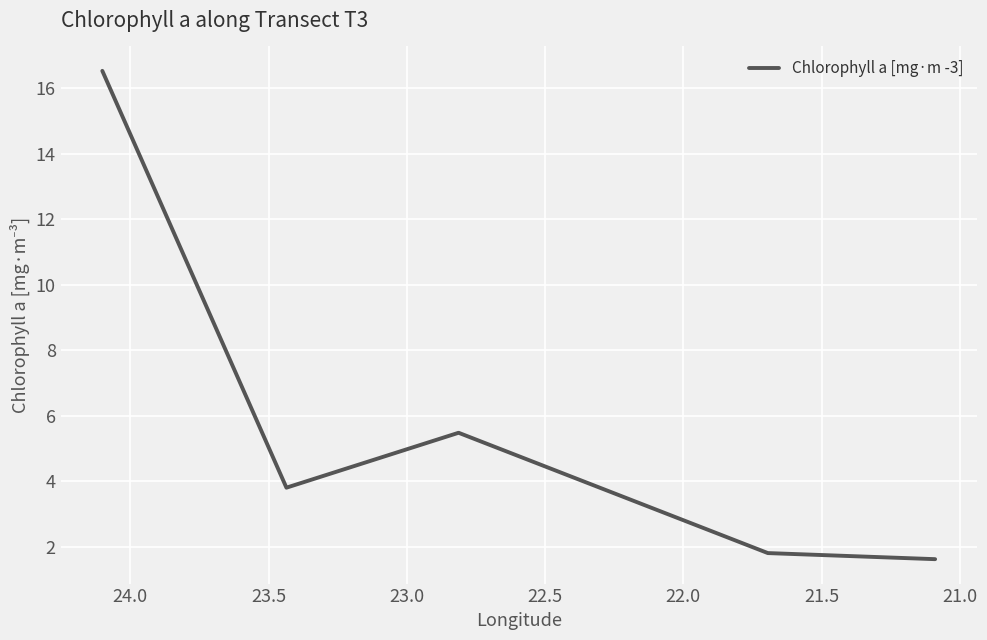

How many values are below 3?

2